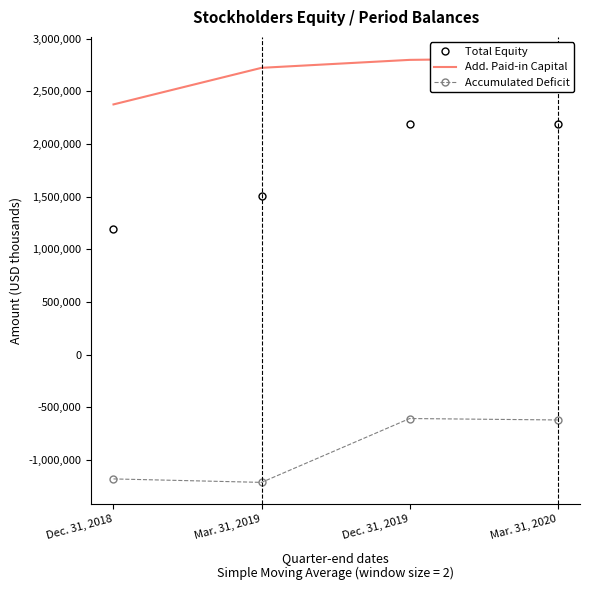

What is the value of the Add. Paid-in Capital point at the 1st from the left?

2374966